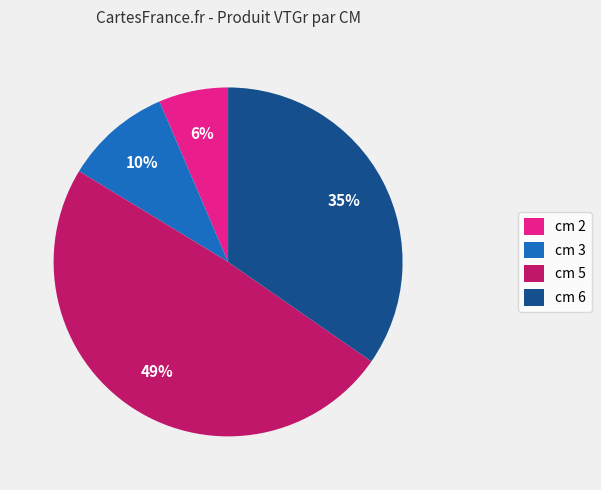

What percentage is the cm 6 slice, to the nearest percent?

35%